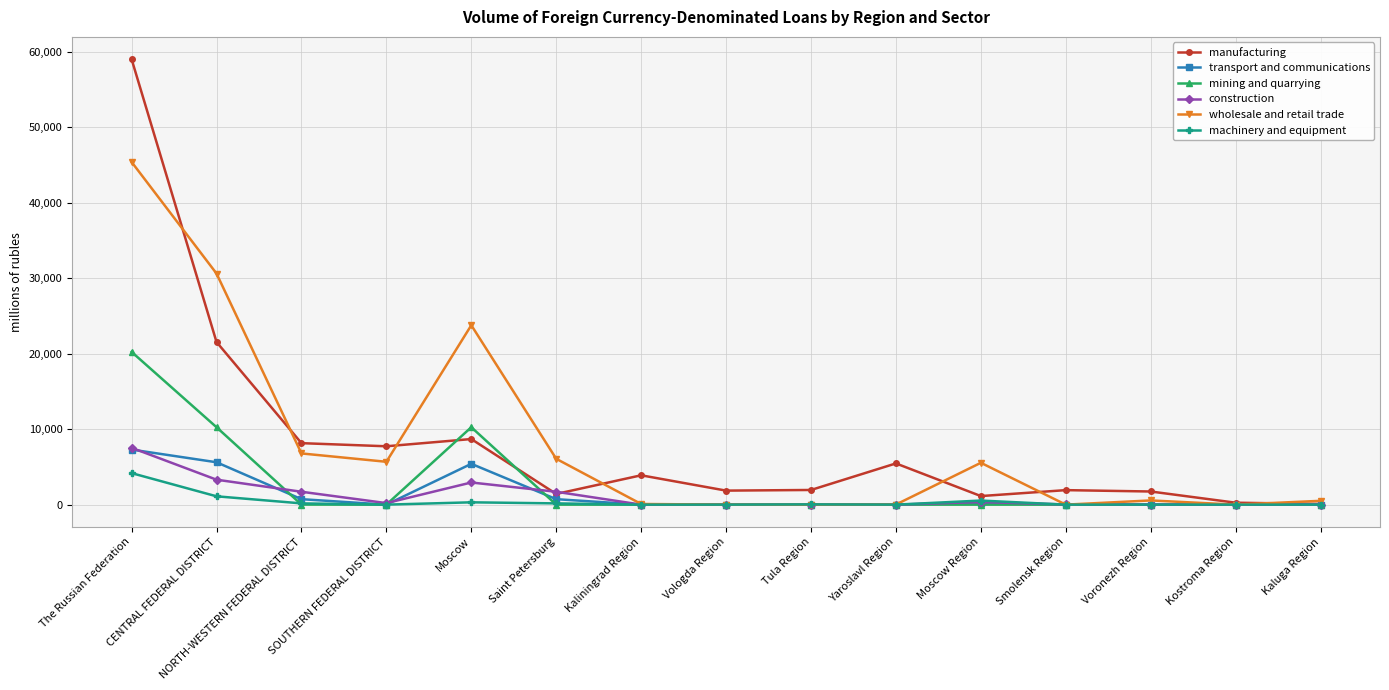

Which series changed the most between Saint Petersburg and Smolensk Region?

wholesale and retail trade